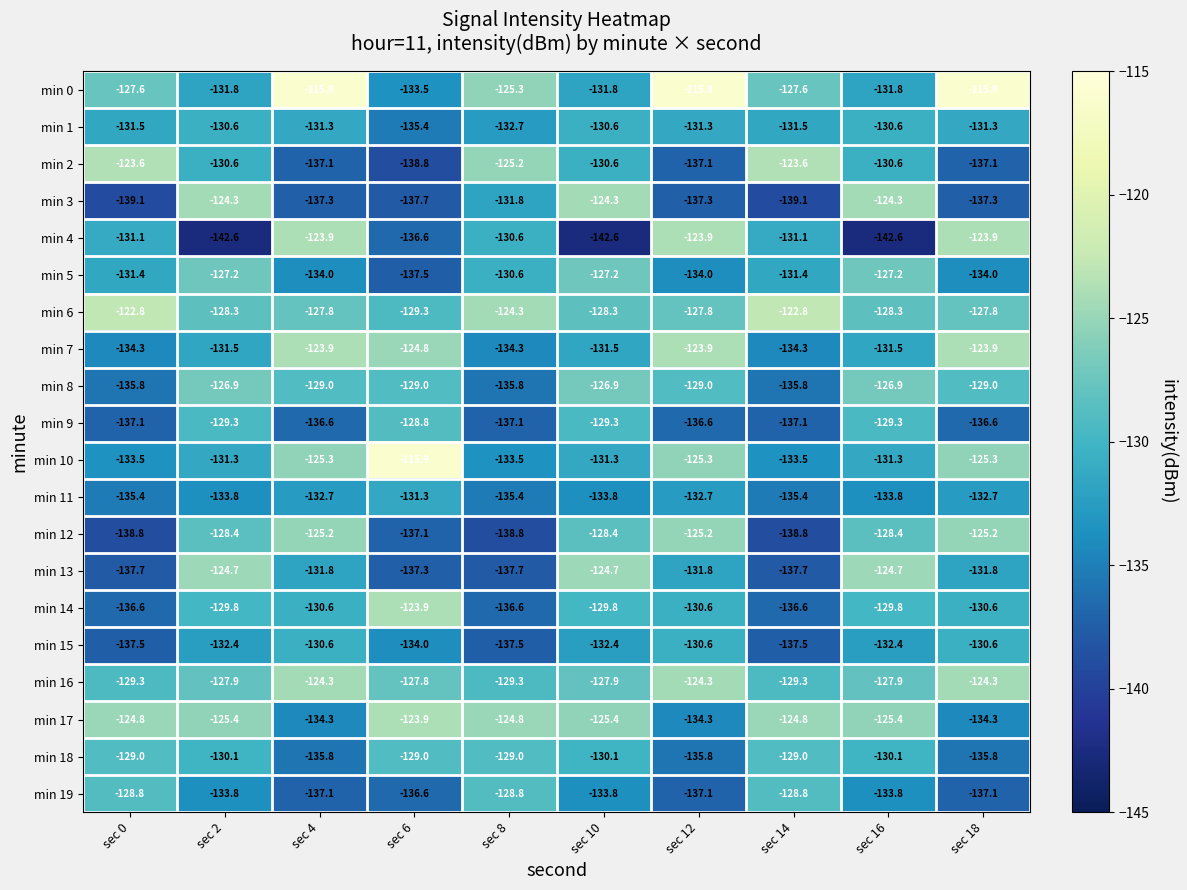

What is the difference between the highest and lowest values at sec 14?

16.3